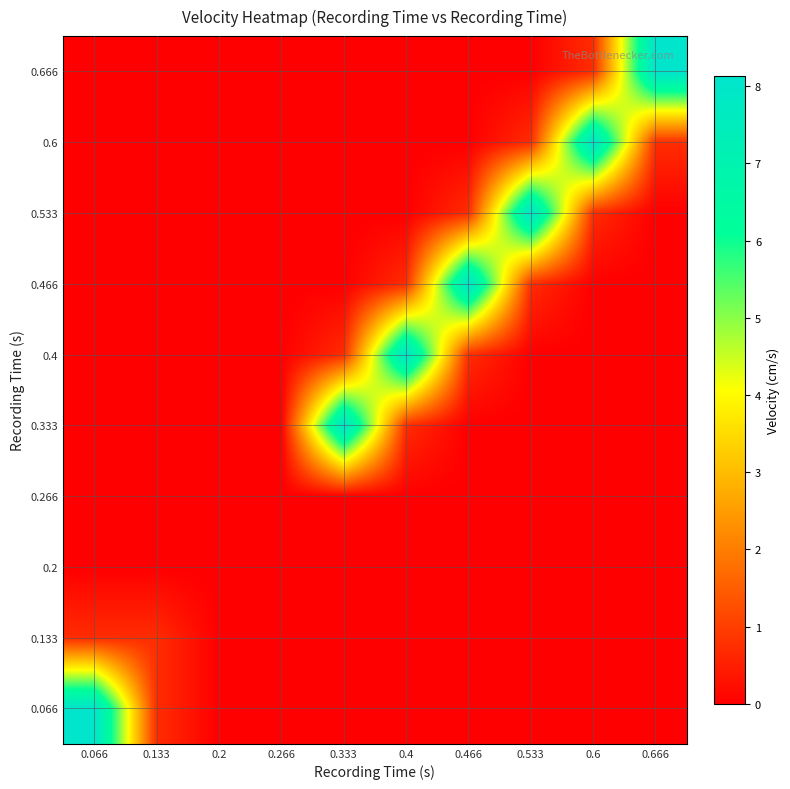

What is the spread (max minus min) of values at 0.066?

8.1